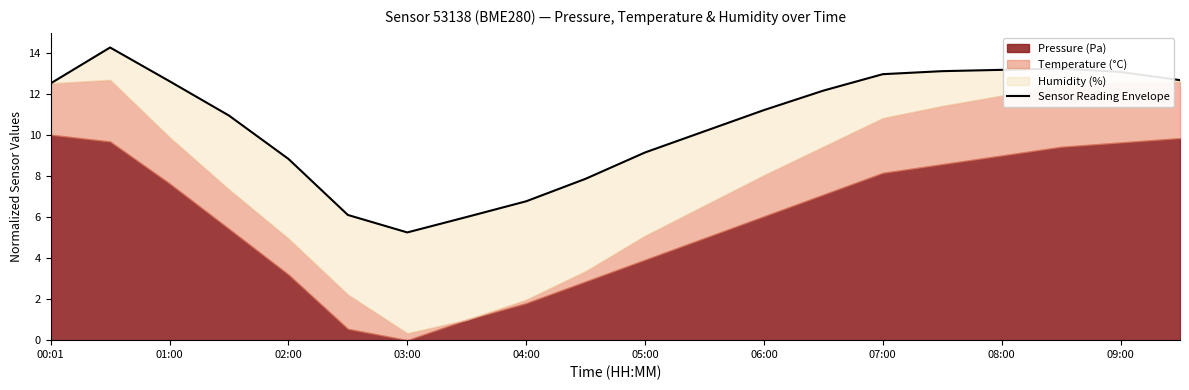

What is the difference between the second highest and minimum values?

8.0